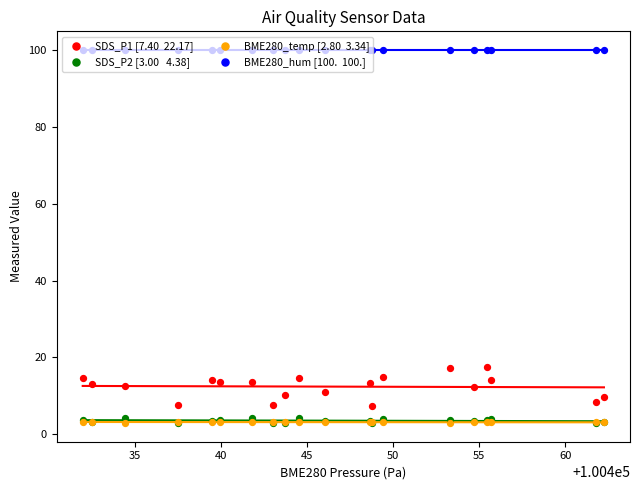

What are all the series names shown in the legend?

SDS_P1 [7.40  22.17], SDS_P2 [3.00   4.38], BME280_temp [2.80  3.34], BME280_hum [100.  100.]